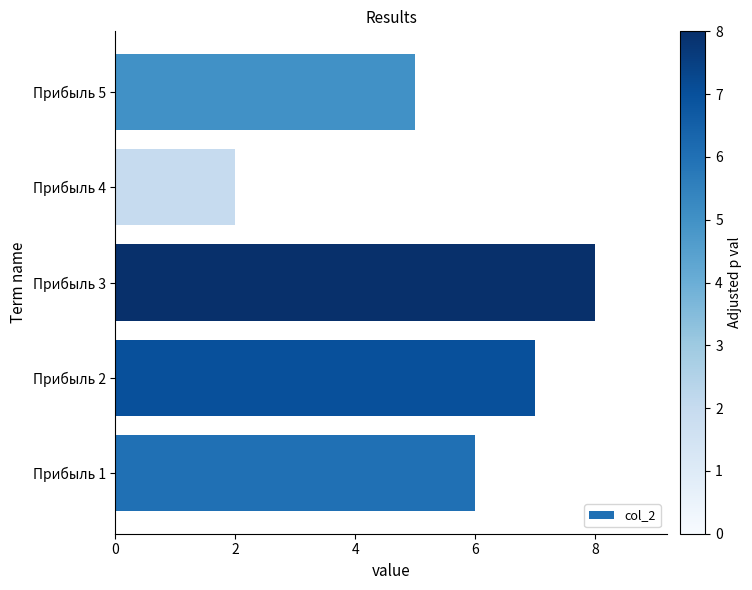

The chart shows a value of 8 at Прибыль 3. True or false?

True